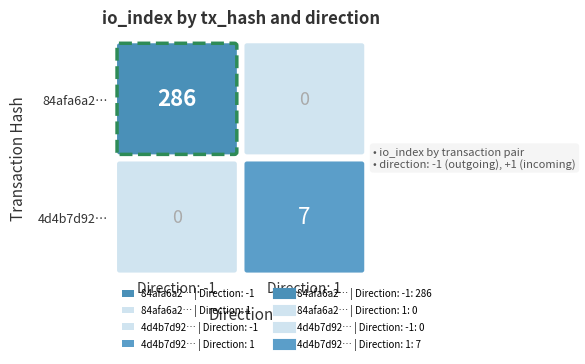

The 84afa6a2cd5b1d41912de1fe39debb4f609570c series shows -2 at 0. True or false?

False